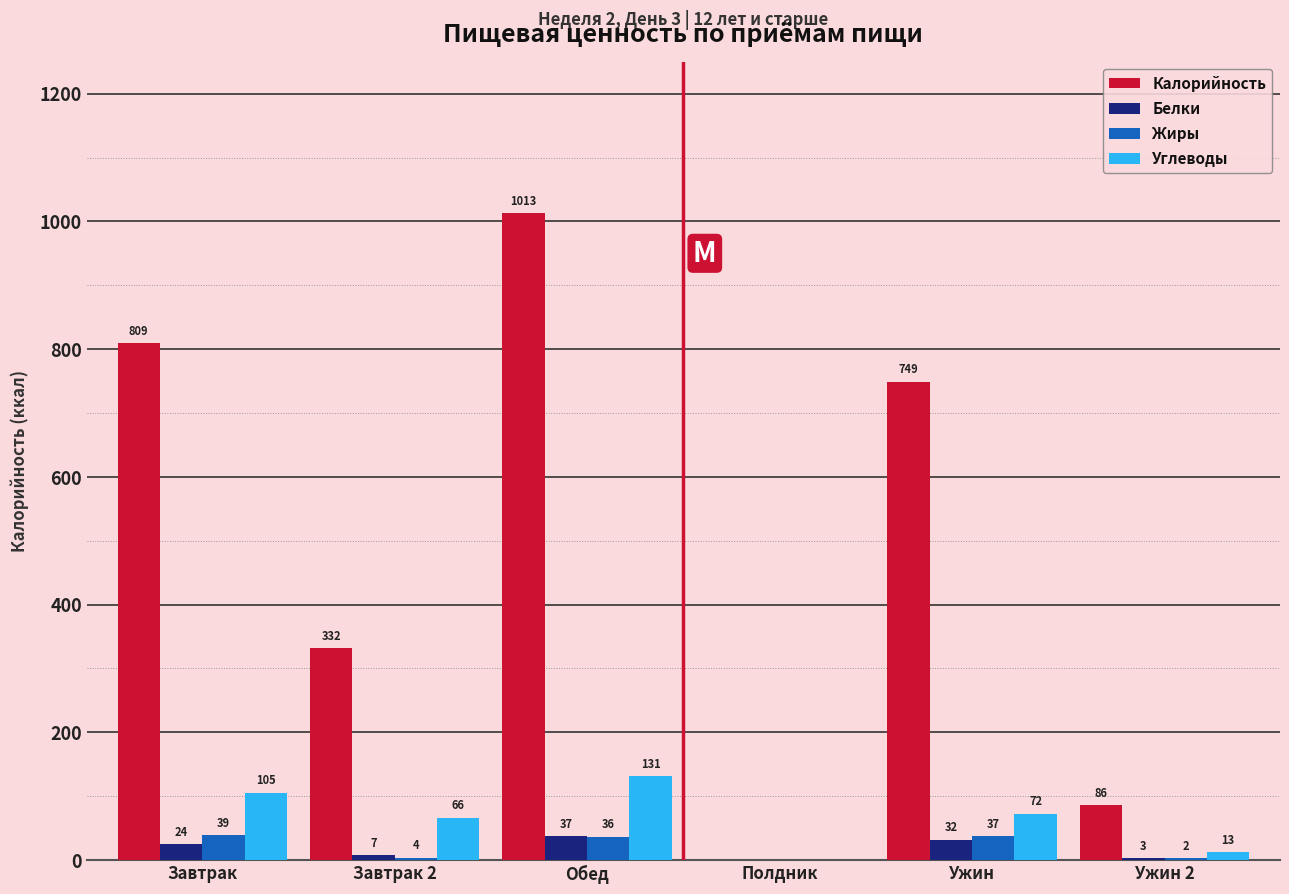

What is the maximum value for Калорийность?

1012.7